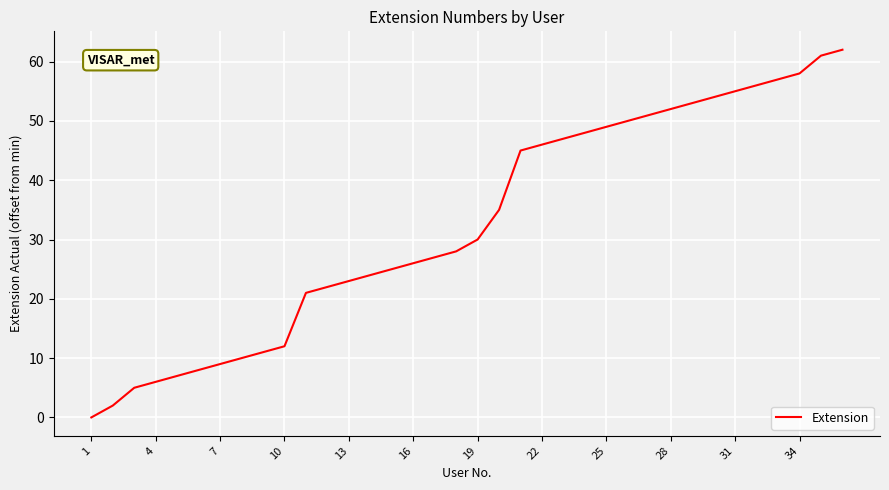

What is the greatest value displayed?

62